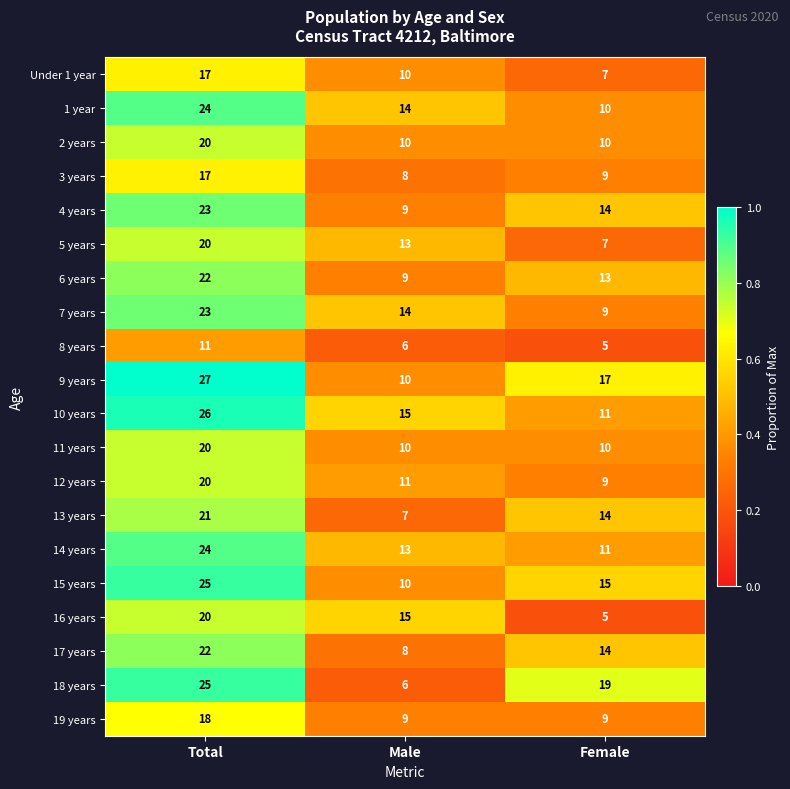

Where does the 9 years series first go above 17?

Total